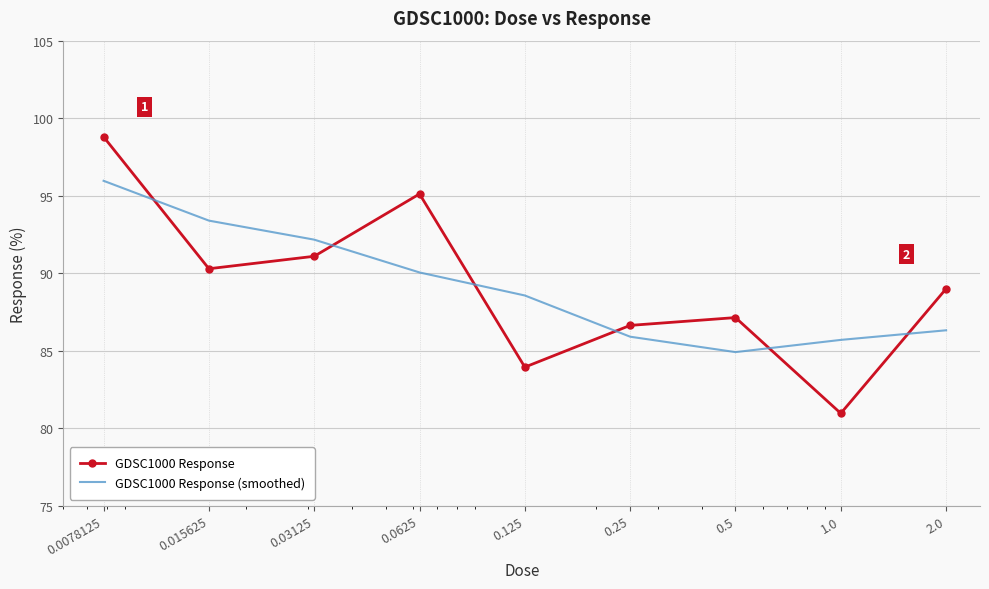

What is the difference between the maximum and minimum values in the GDSC1000 Response series?

17.8